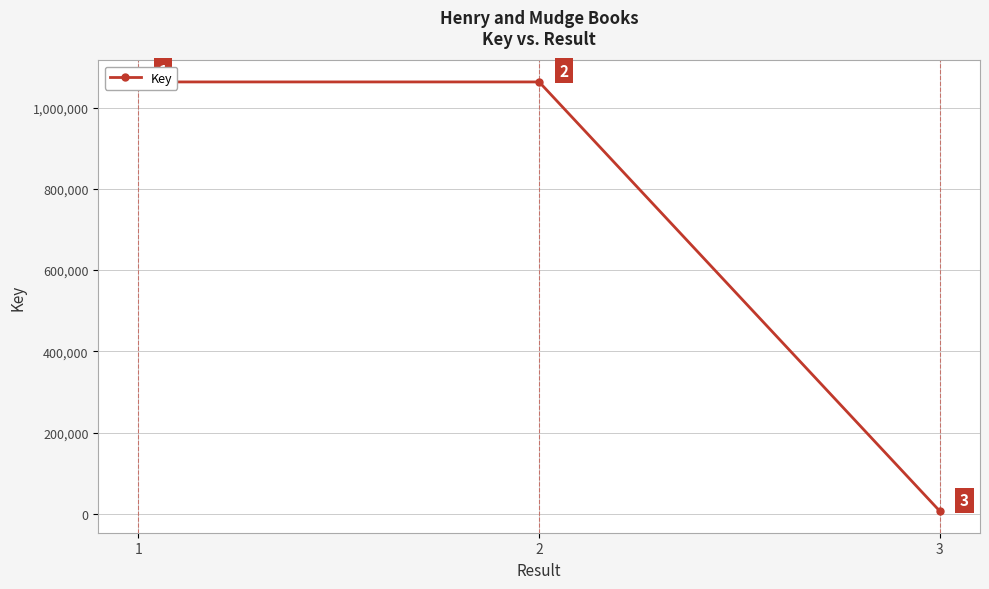

Count the number of data series in this chart.

1